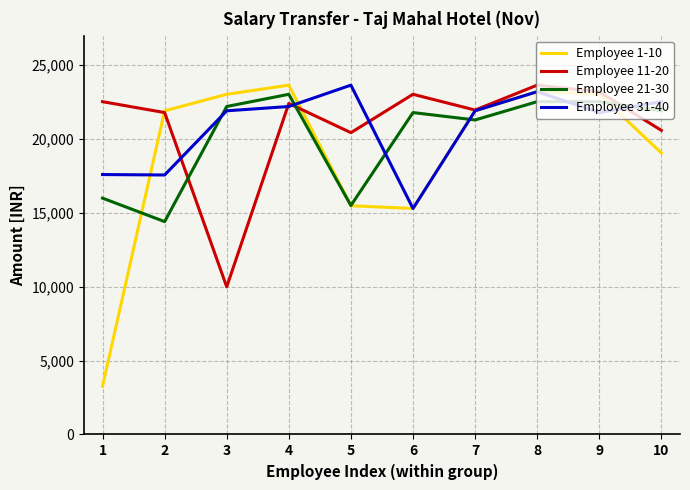

At which label does Employee 21-30 reach its peak?

4